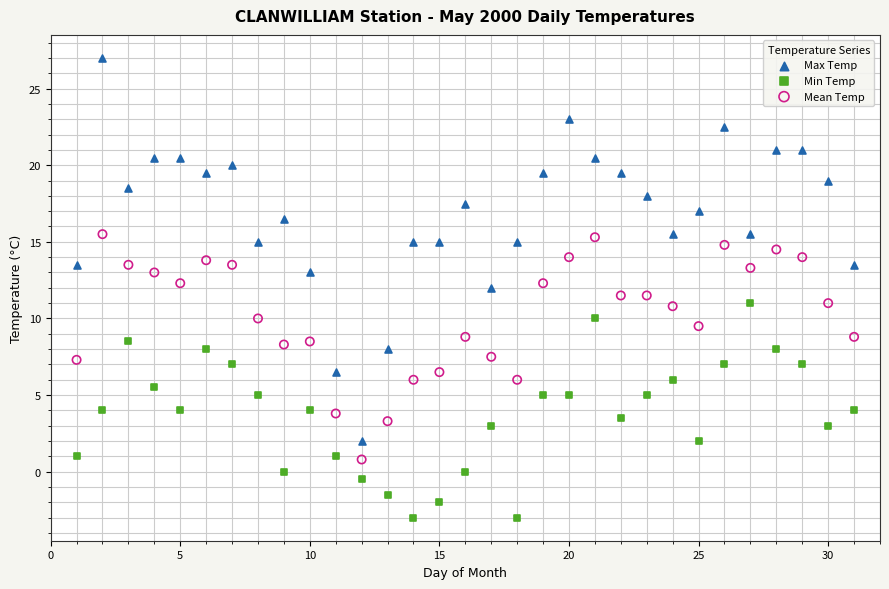

Across all data points, what is the range of X values (max minus min)?

30.0